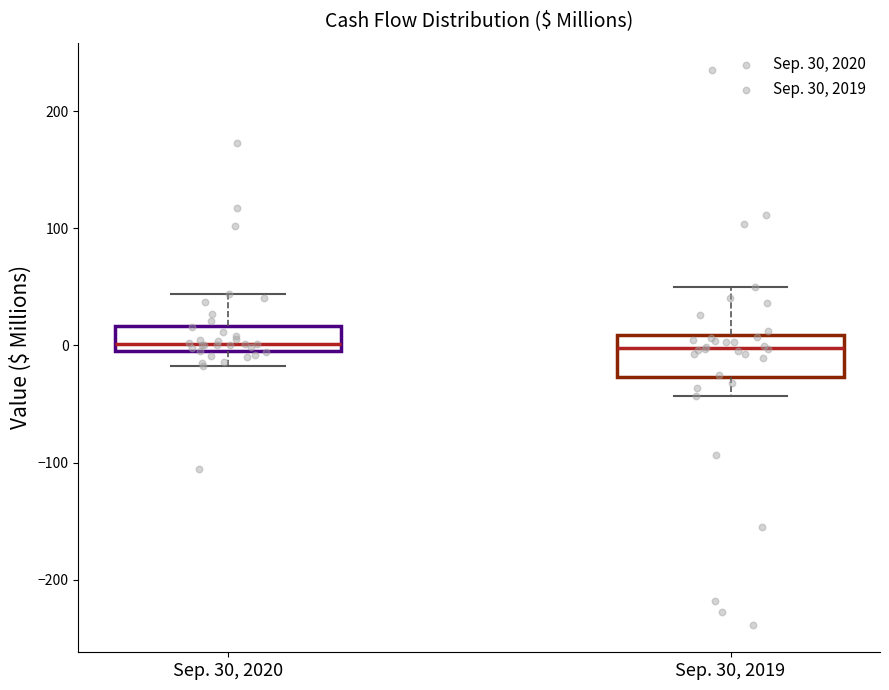

Which box is the tallest, from its lower edge to its upper edge?

Sep. 30, 2019